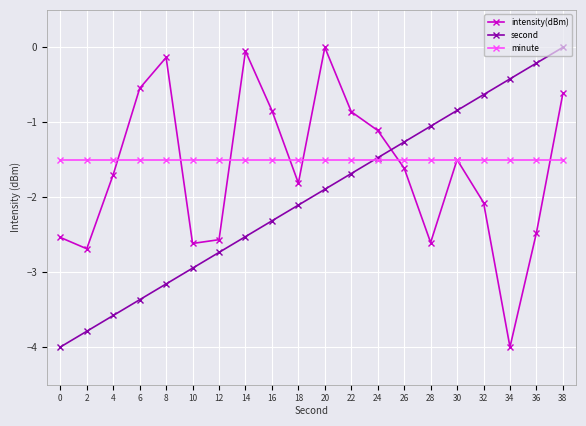

What is the highest value of the minute series?

-1.5